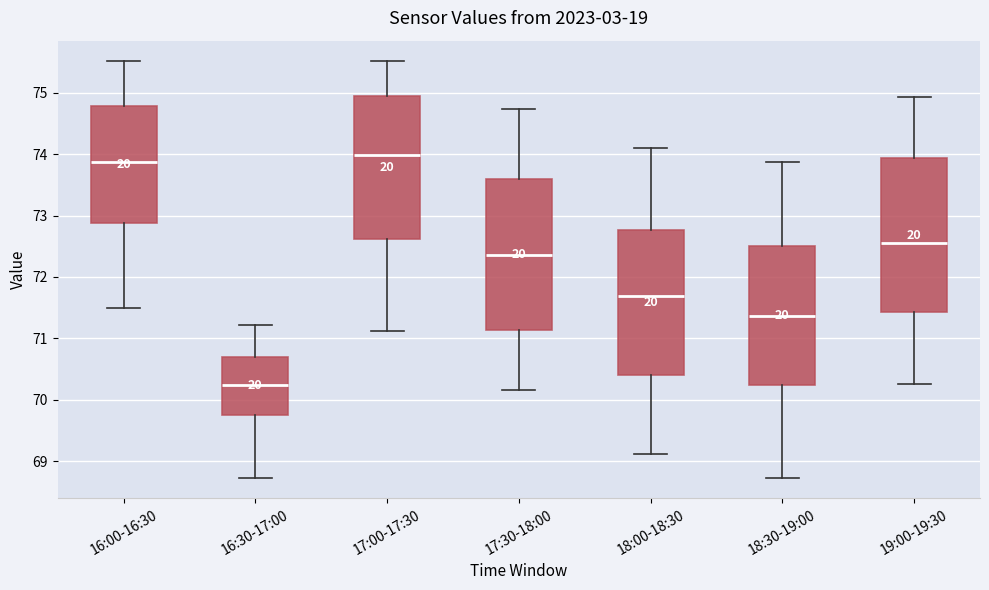

Which box's median line is the lowest?

16:30-17:00